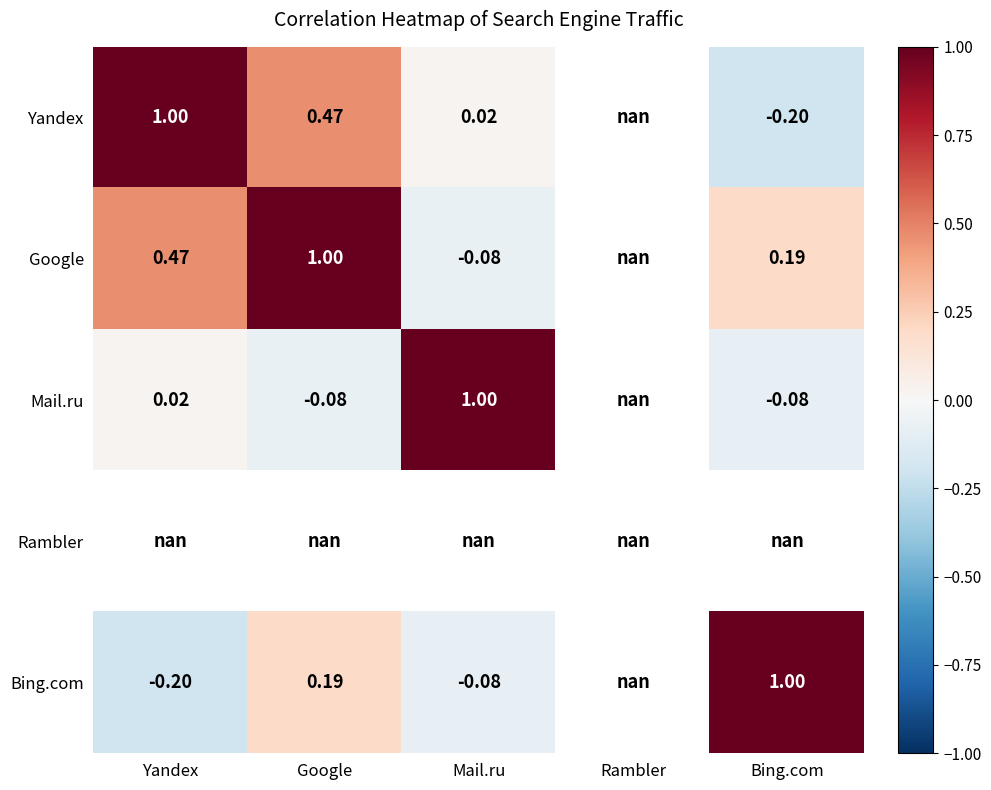

Is the value of Yandex at Google greater than the value of Google at Bing.com?

Yes